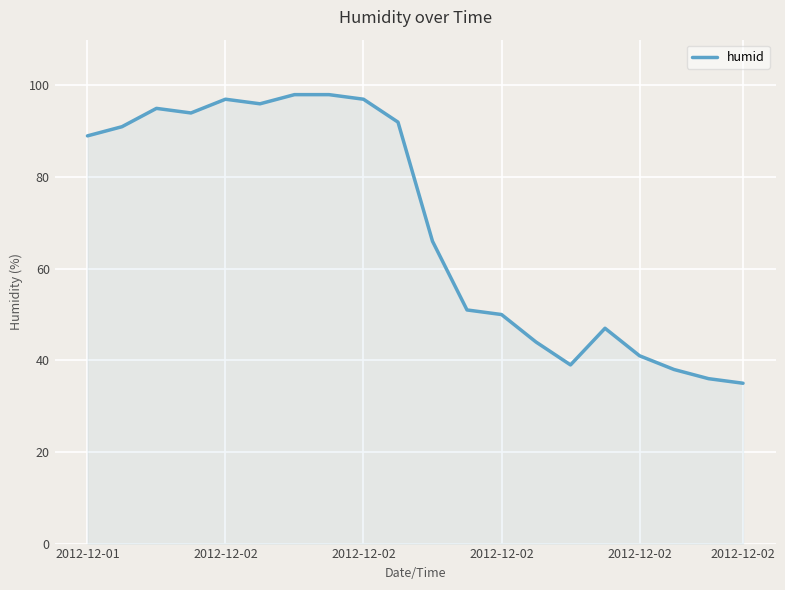

Does the chart display data point markers on the line(s)?

No